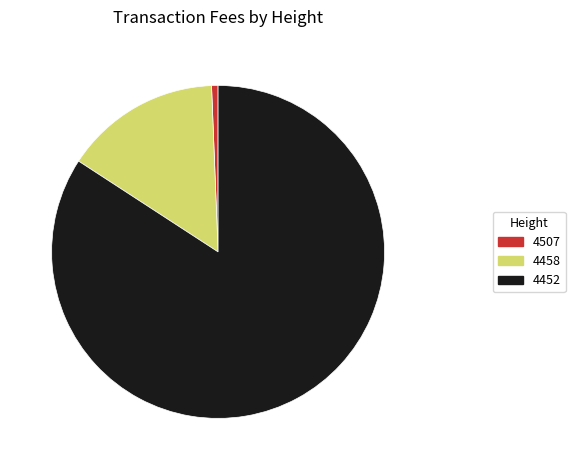

Does any single category account for the majority?

Yes